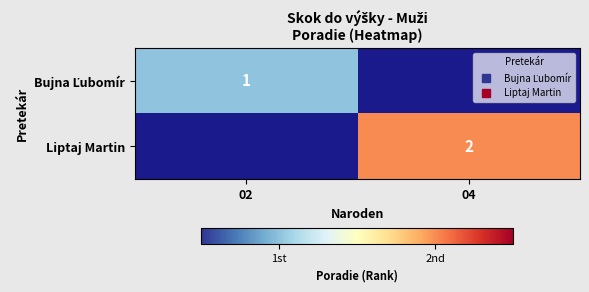

At how many categories does at least one series exceed 1?

1